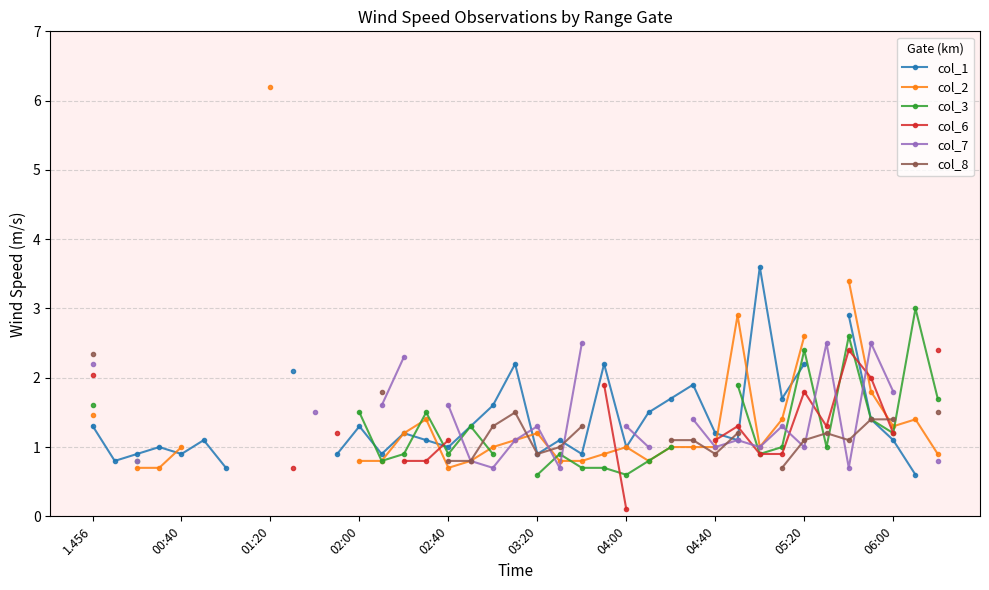

In col_8, how many points are lower than both neighbors (excluding endpoints)?

3